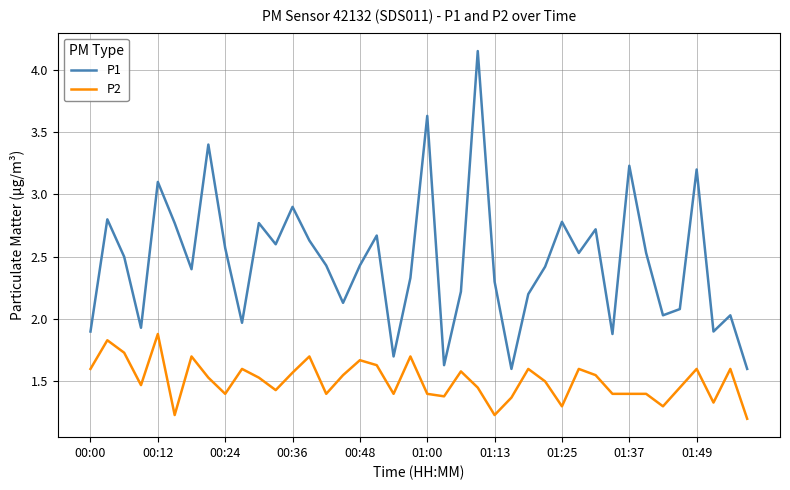

Which series has the widest spread of values?

P1